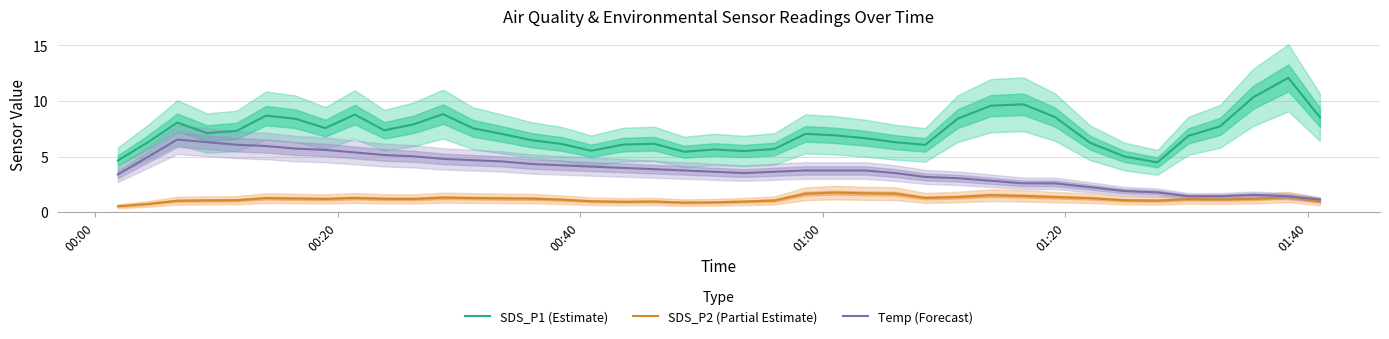

True or false: SDS_P1 (Estimate) and SDS_P2 (Partial Estimate) cross at least once.

False